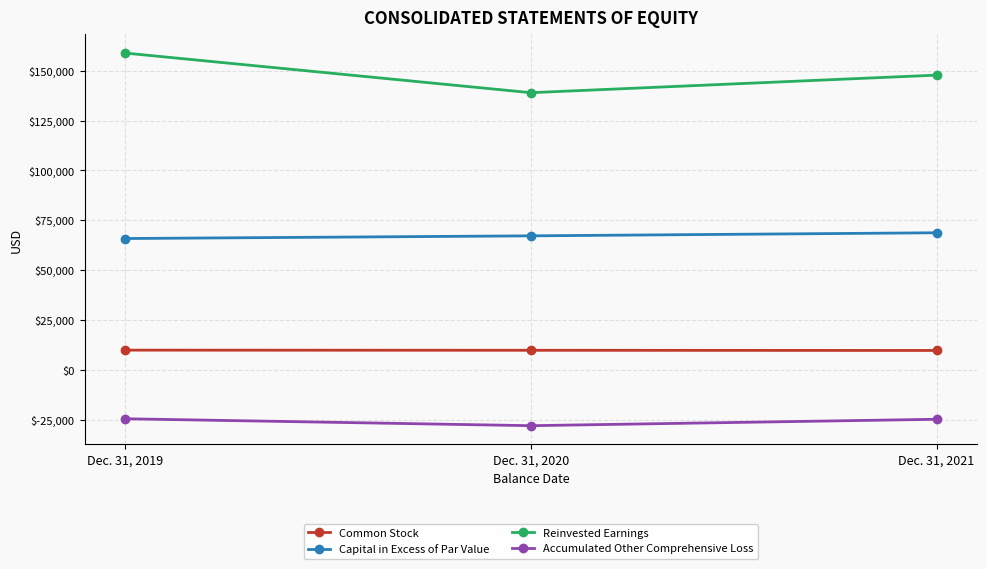

What is the sum of the Reinvested Earnings values at Dec. 31, 2021 and Dec. 31, 2020?

286717